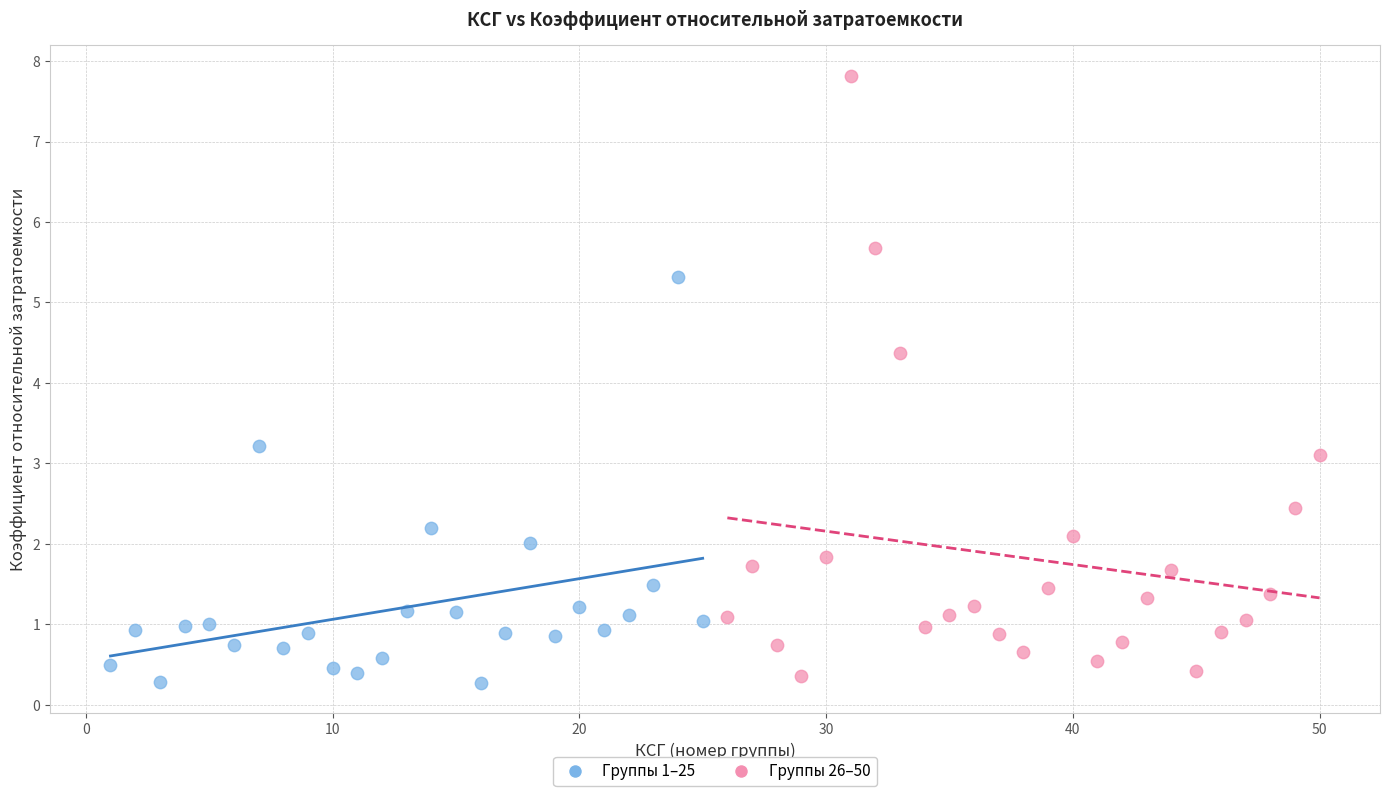

Which series has the largest Y range (max minus min)?

Группы 26–50